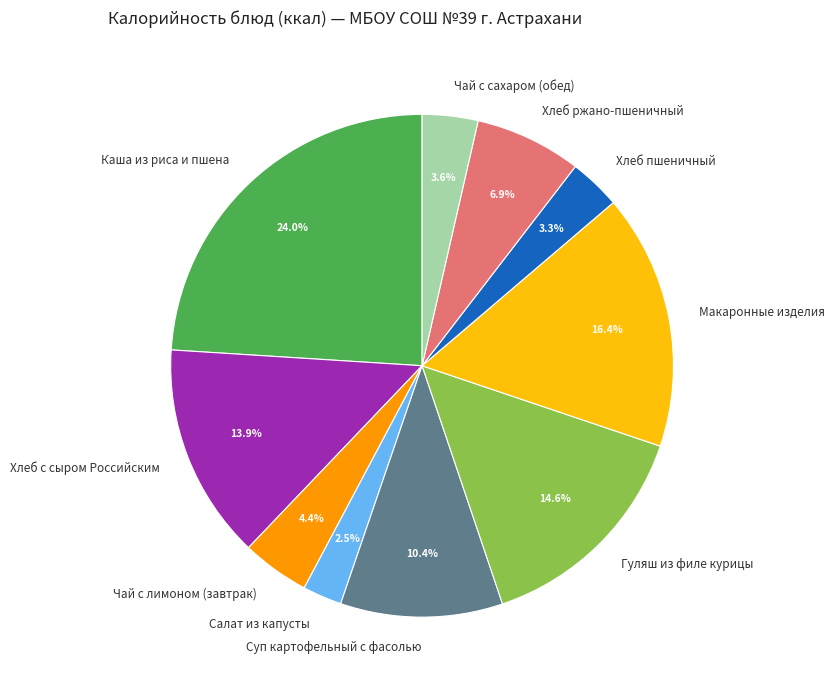

The Чай с лимоном (завтрак) slice represents 19% of the pie. True or false?

False